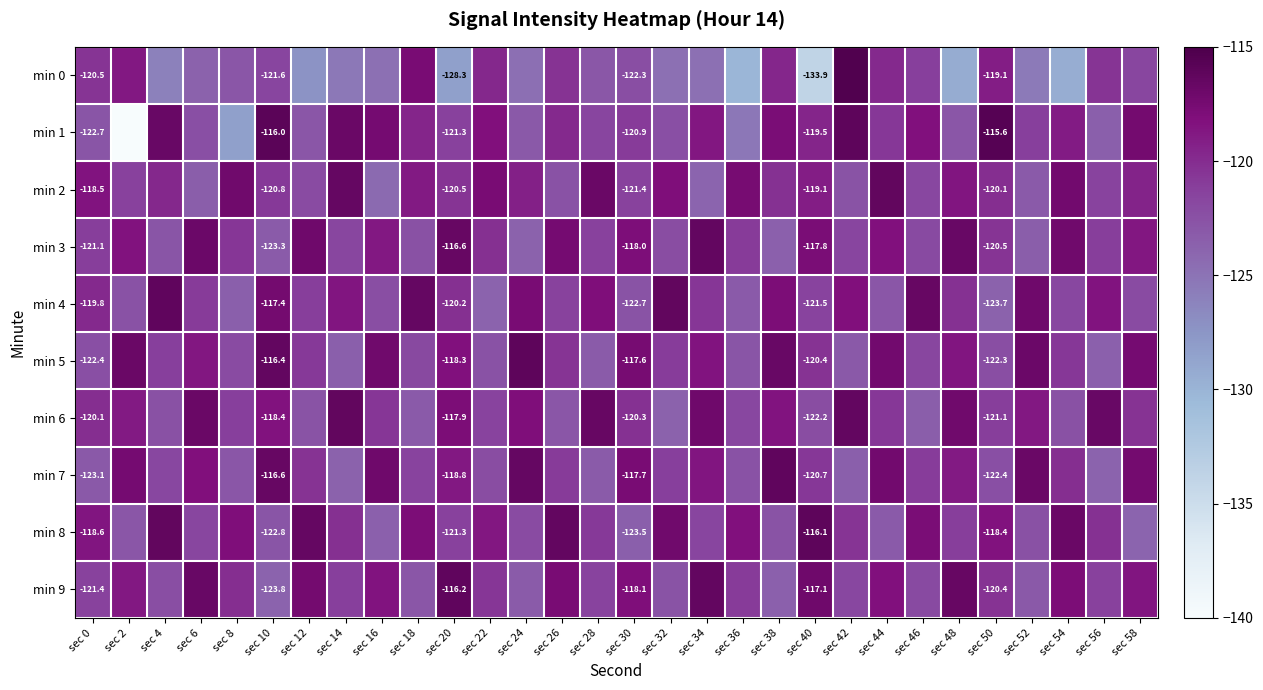

At how many categories does at least one series exceed -122?

30